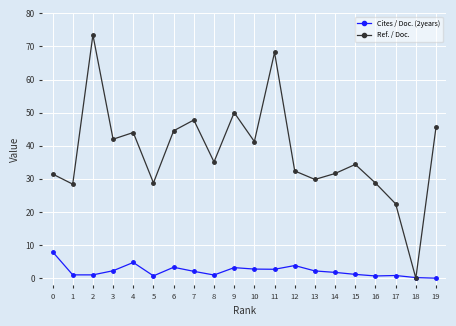

How many lines are shown in the chart?

2